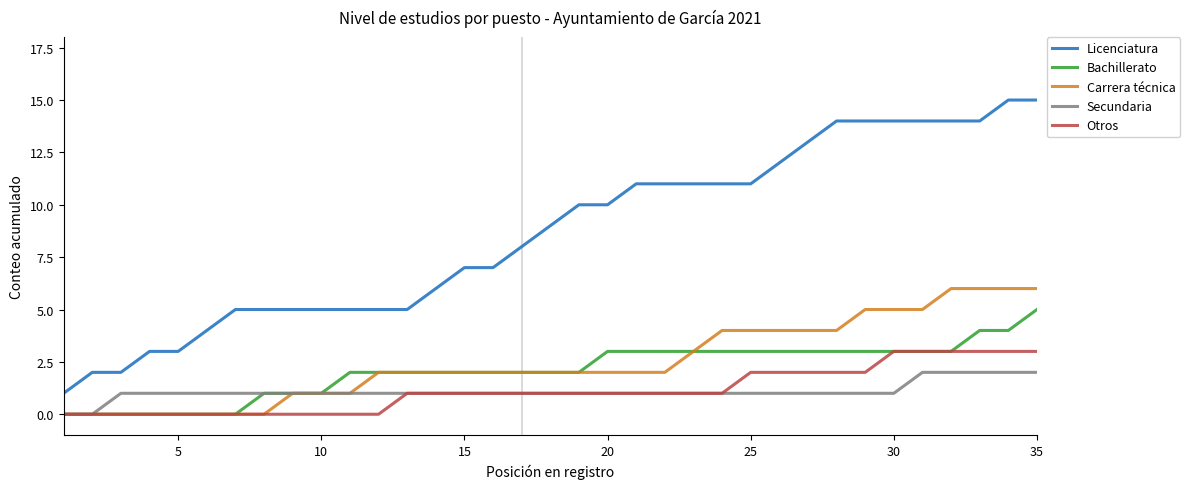

True or false: Licenciatura and Carrera técnica intersect in this chart.

False